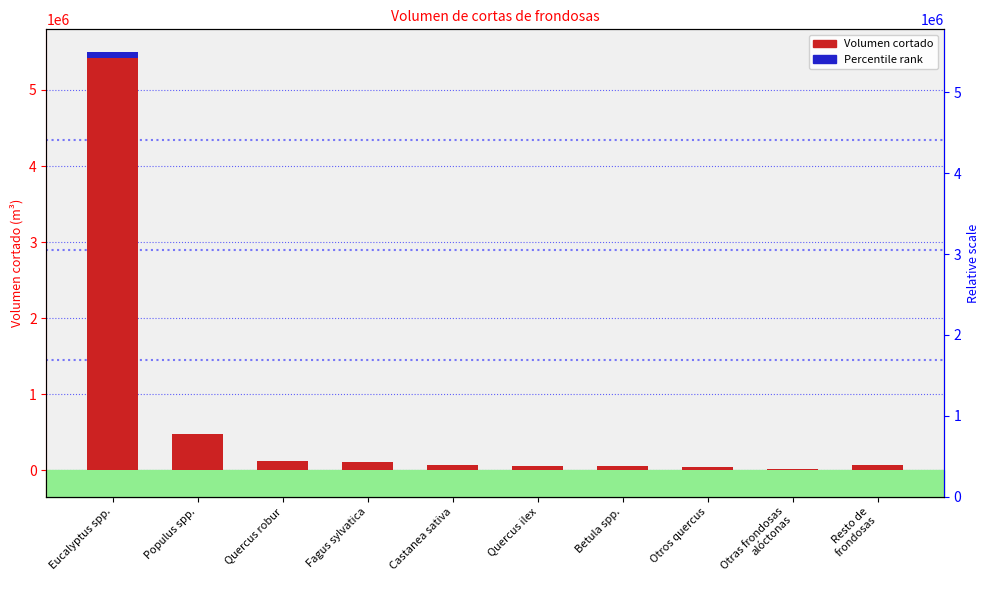

What are all the series names shown in the legend?

Volumen cortado, Percentile rank